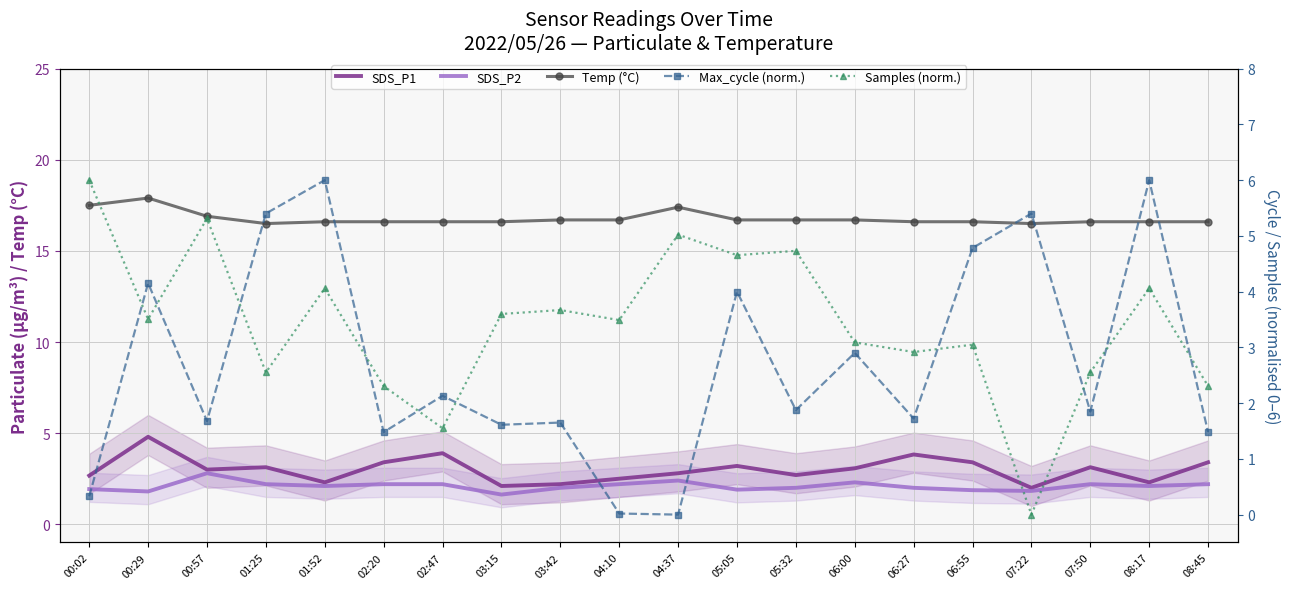

How many data points in Samples (norm.) are above 3?

13